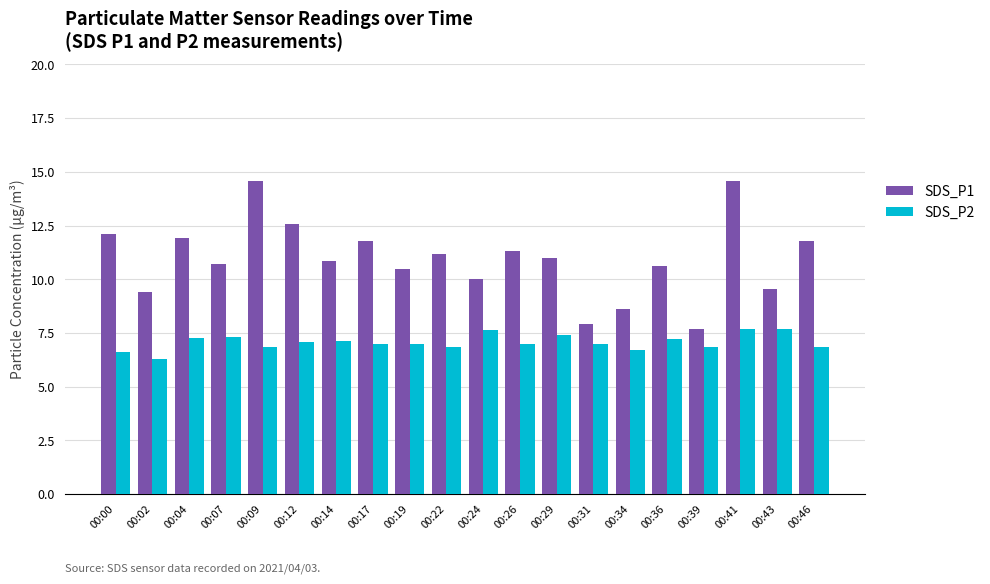

Is the value of SDS_P2 at 00:31 greater than the value of SDS_P1 at 00:29?

No